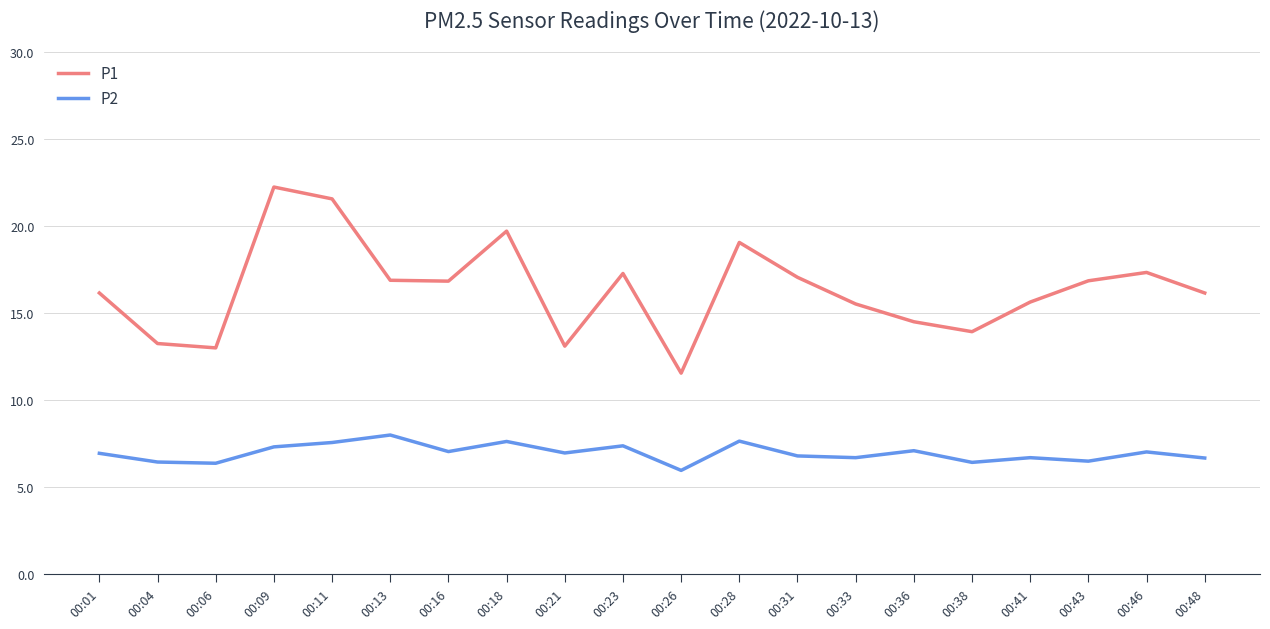

True or false: P1 and P2 intersect in this chart.

False